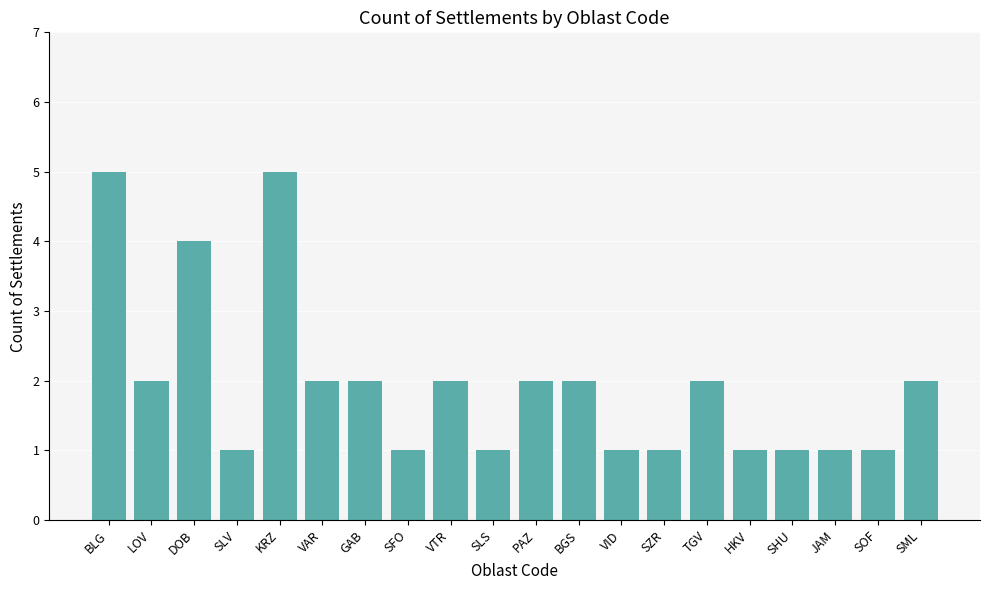

Reading left to right, list all the values displayed in this chart.

5	2	4	1	5	2	2	1	2	1	2	2	1	1	2	1	1	1	1	2